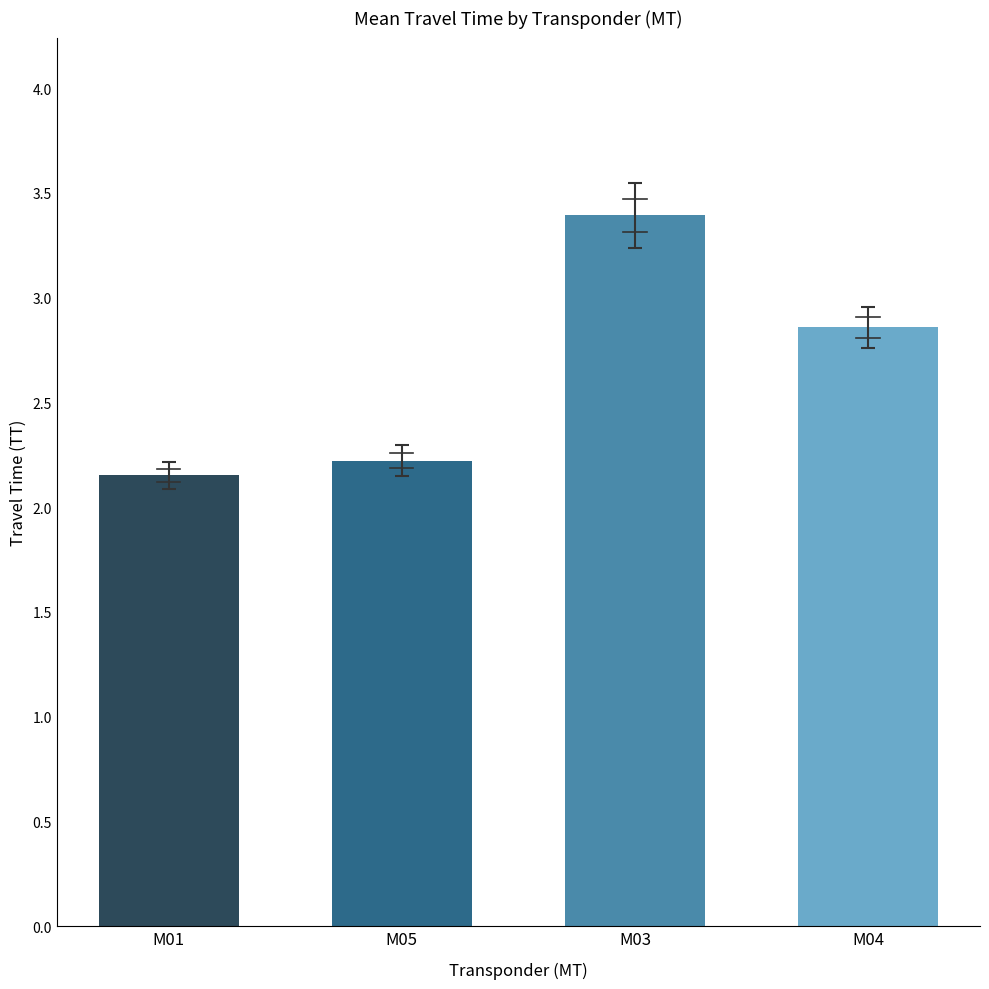

What is the difference between the maximum and minimum values?

1.2